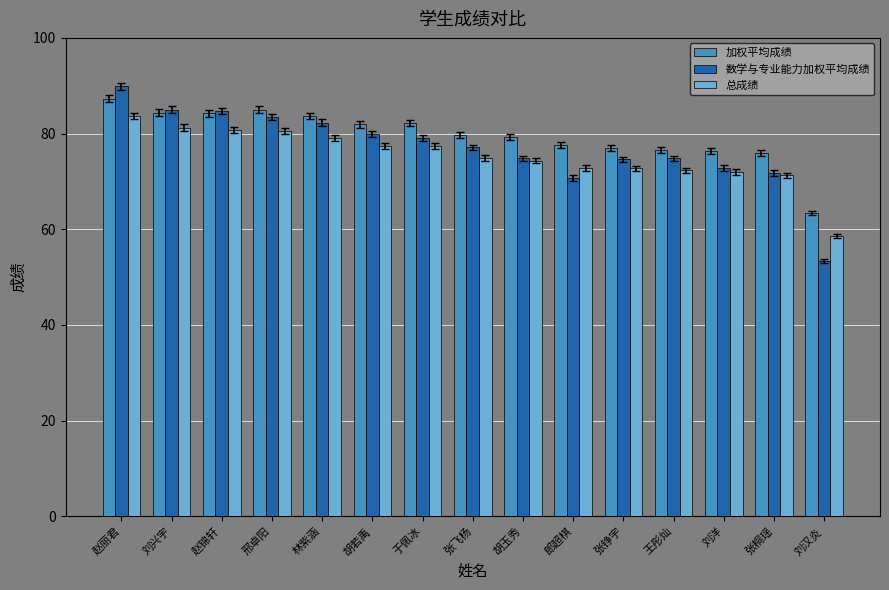

What is the difference between the second highest and second lowest values in the 总成绩 series?

10.0